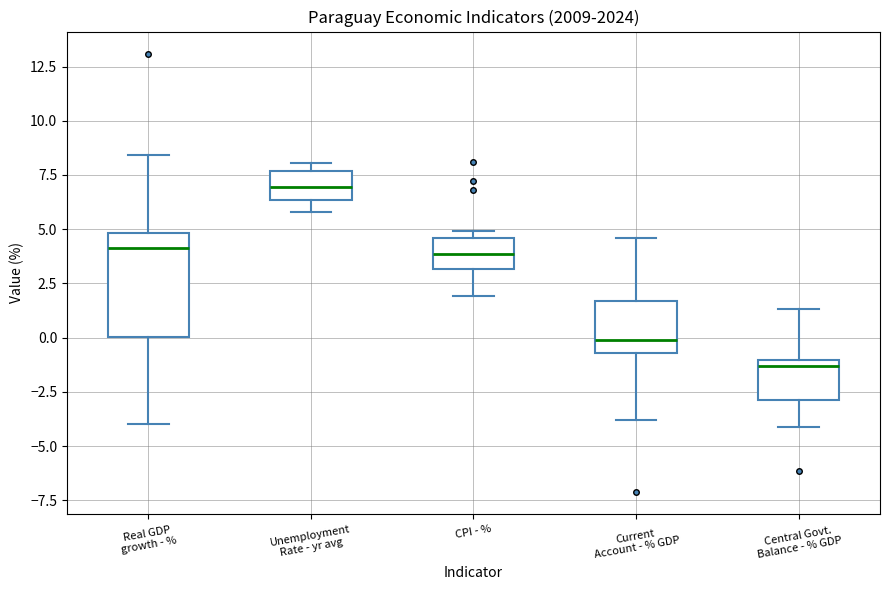

Reading left to right, transcribe this box plot: for each box, give where its median line is, the range the box spans, and where its two whiskers end, as read against the y-axis. The values are not printed on the chart, so give them approximately, as read against the axis.

Real GDP growth - %: median 4.0, box 0.0 to 5.0, whiskers -4.0 to 8.5
Unemployment Rate - yr avg: median 7.0, box 6.5 to 7.5, whiskers 6.0 to 8.0
CPI - %: median 4.0, box 3.0 to 4.5, whiskers 2.0 to 5.0
Current Account - % GDP: median 0.0, box -0.5 to 1.5, whiskers -4.0 to 4.5
Central Govt. Balance - % GDP: median -1.5, box -3.0 to -1.0, whiskers -4.0 to 1.5